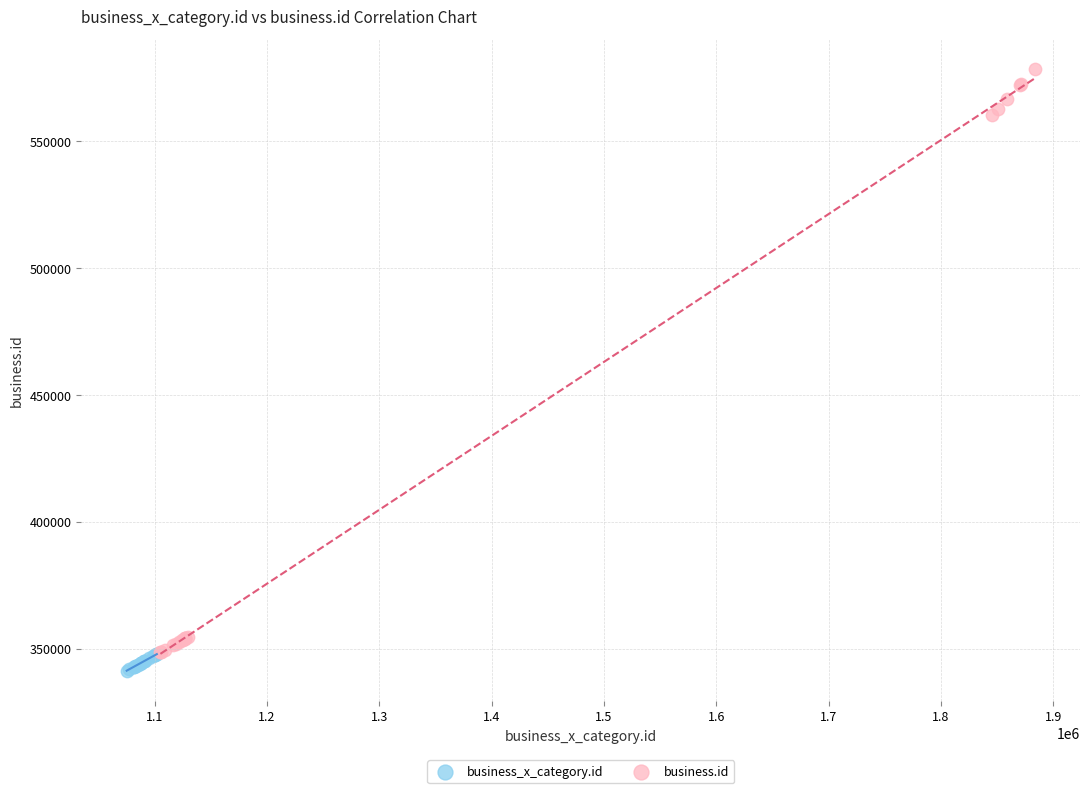

Which series contains the highest Y value?

business.id